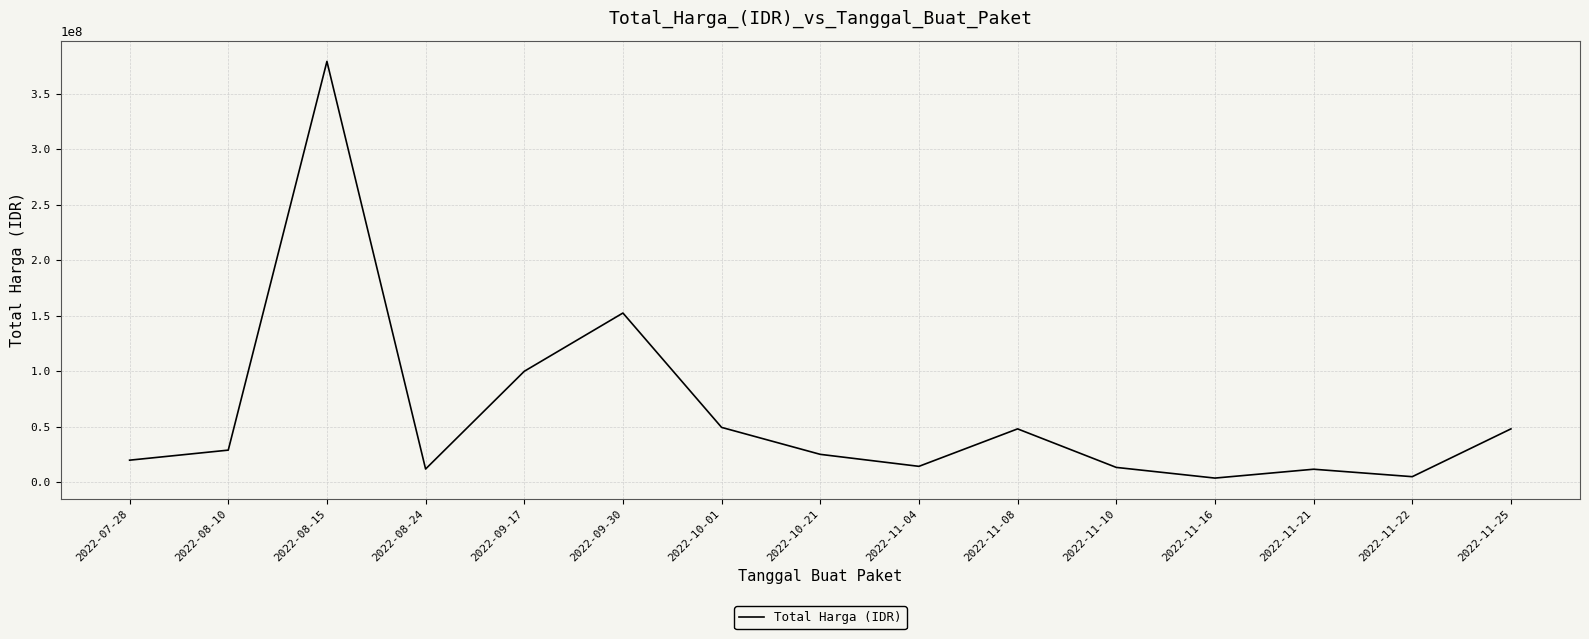

Which label corresponds to the largest value in the chart?

2022-08-15